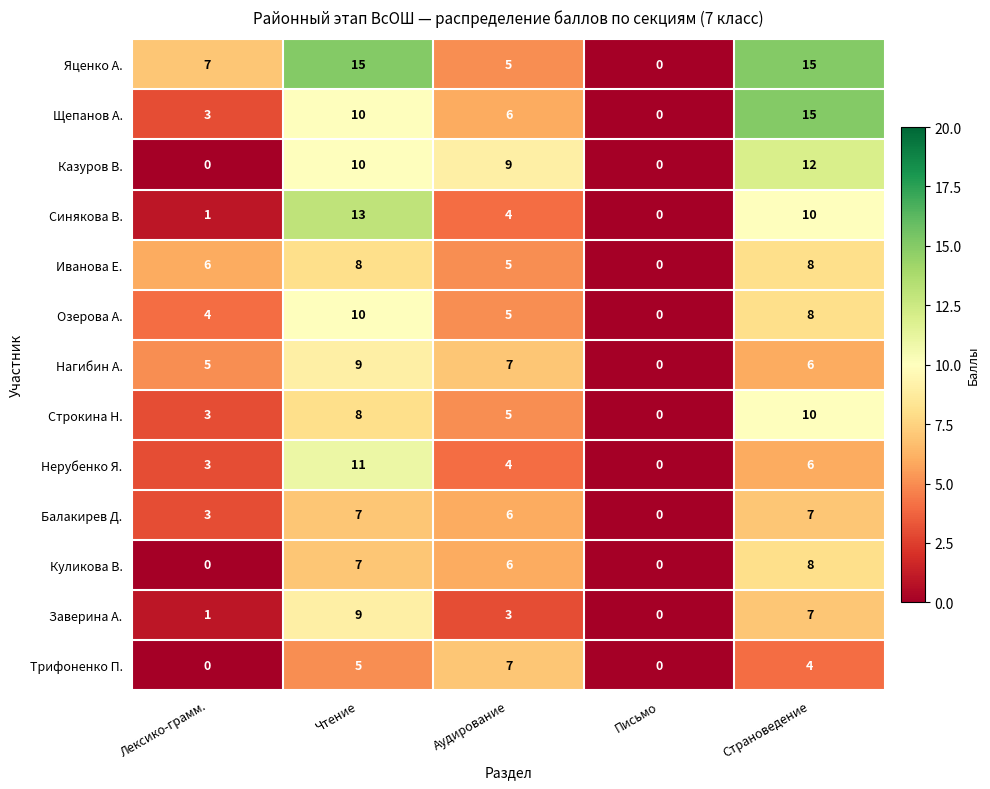

At which label does Синякова В. first exceed 4?

Чтение